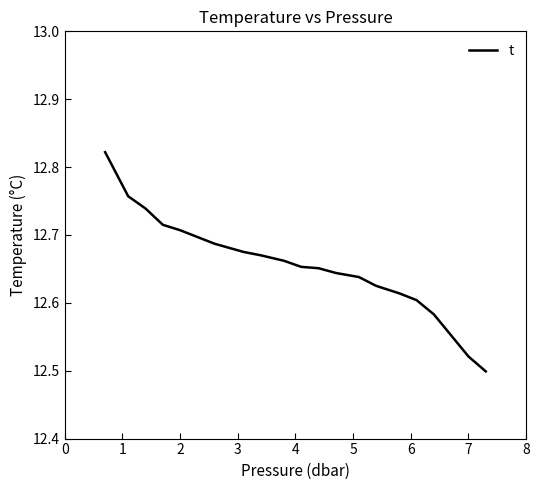

What is the minimum value shown in the chart?

12.5